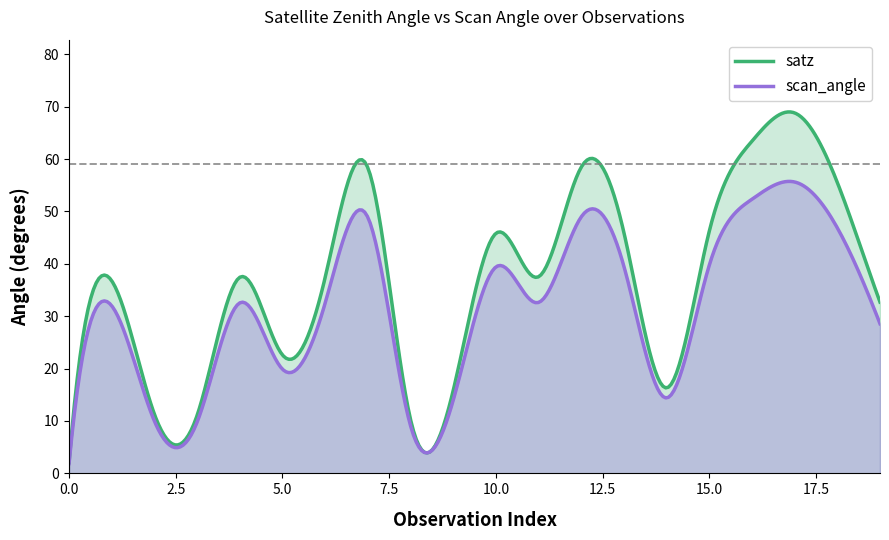

What is the difference between the satz values at 3 and 8?

0.8